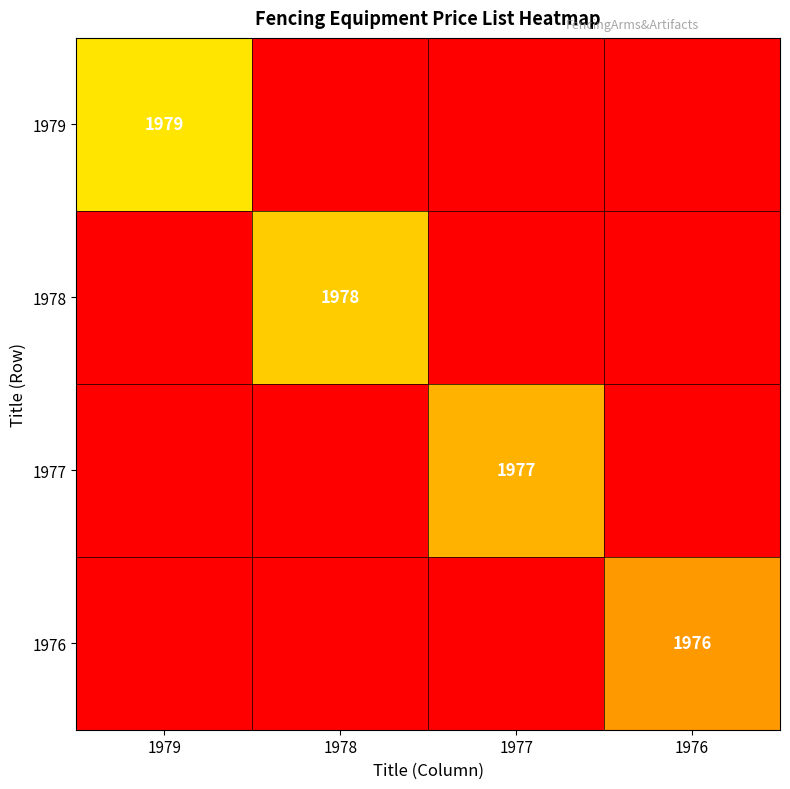

Is it true that 1978 equals 1978 at 1978?

True